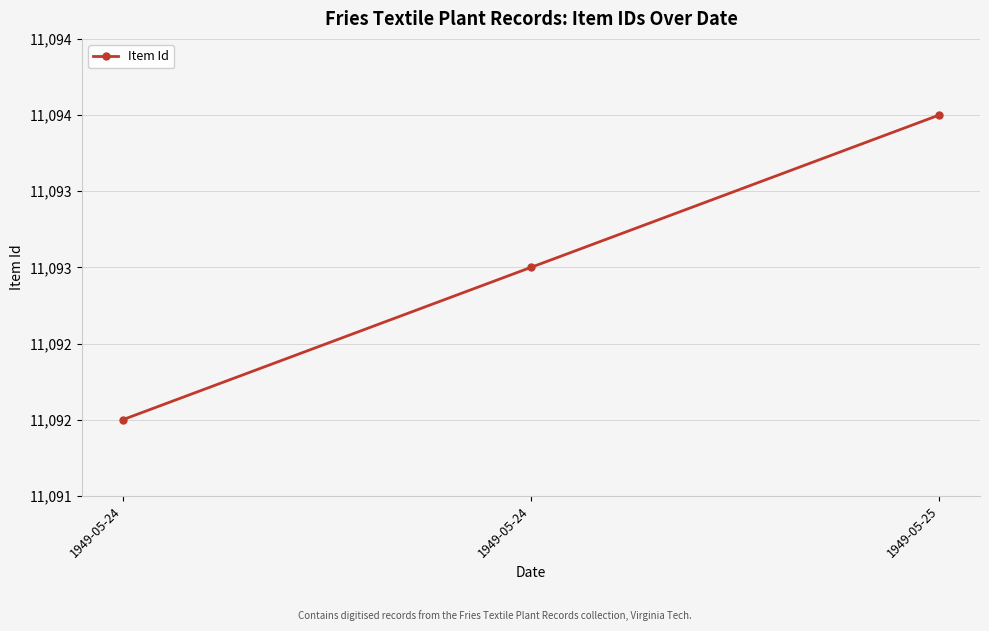

What is the difference between the maximum and second lowest values?

1